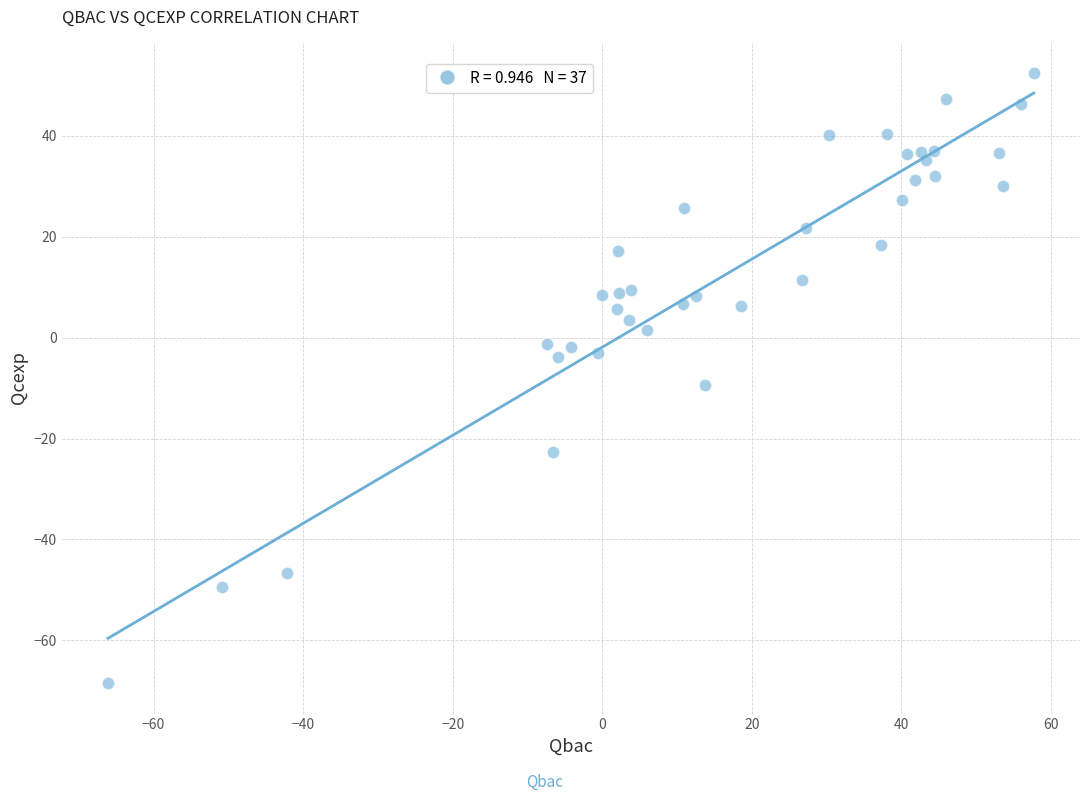

What is the range of X values (max minus min)?

123.8